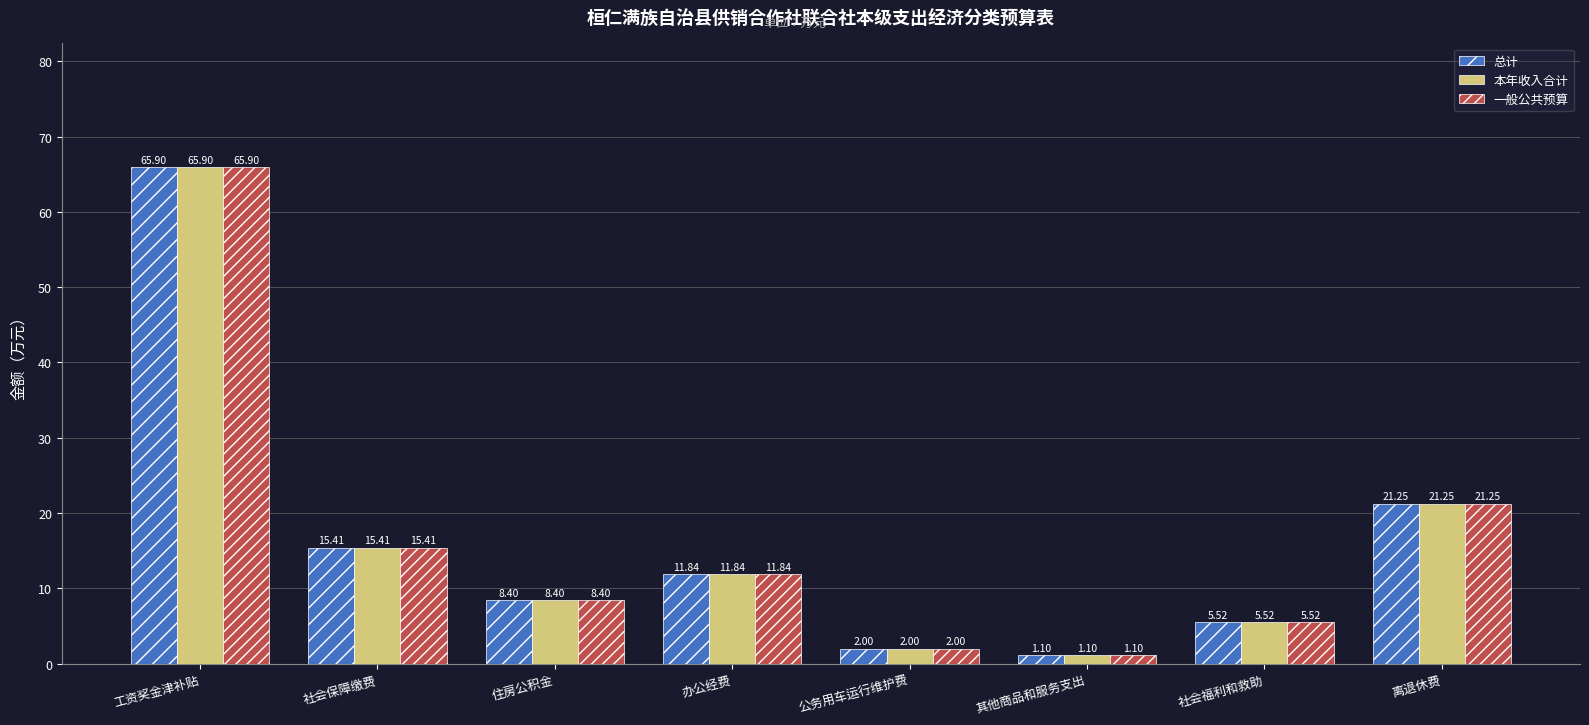

At which label does 本年收入合计 first exceed 11?

工资奖金津补贴